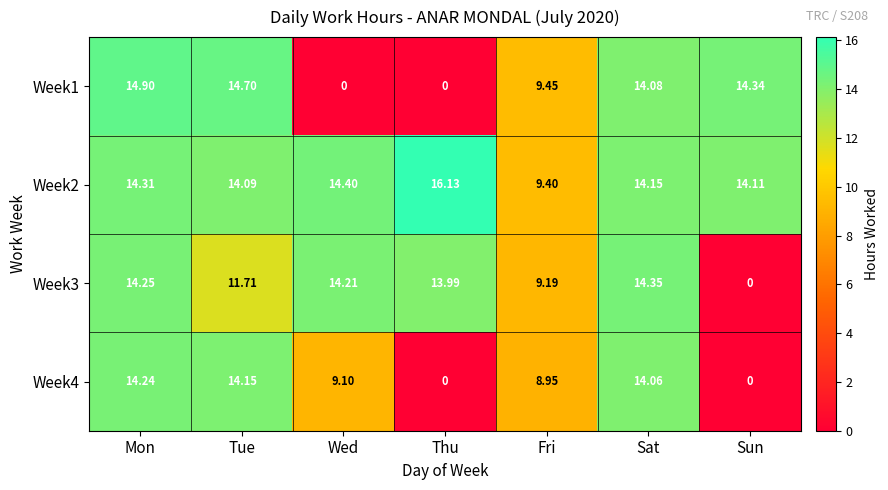

At which label does Week1 reach its peak?

Mon